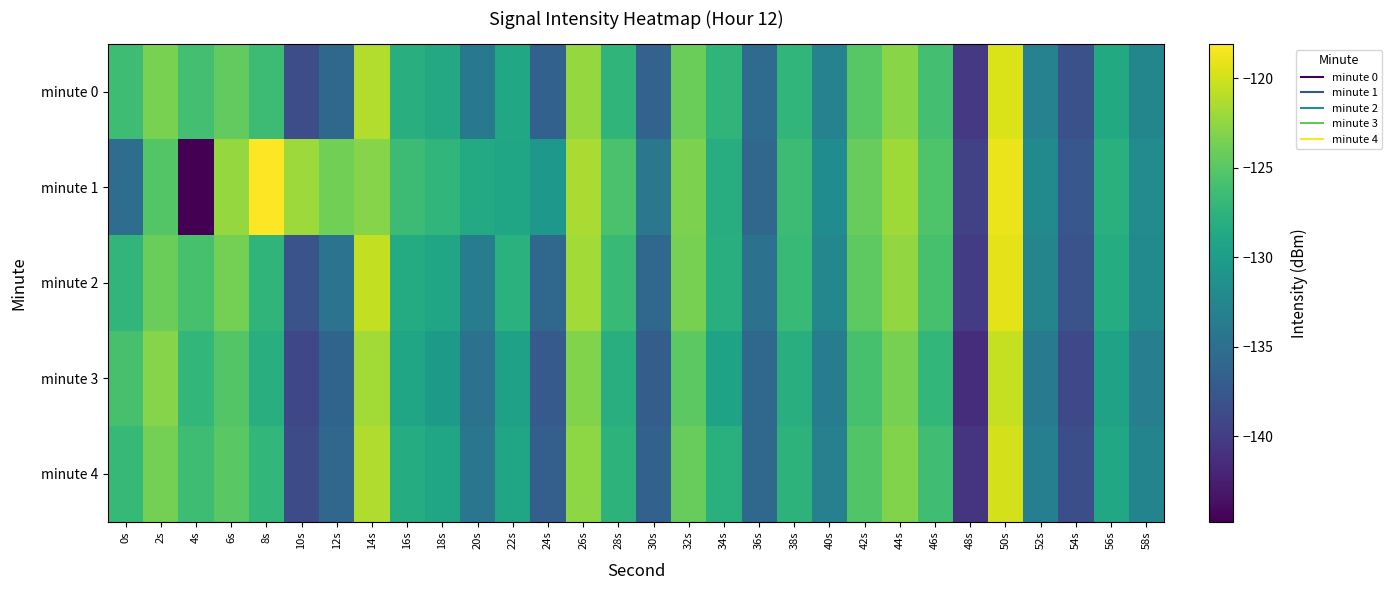

What is the difference between the highest and lowest values at 4s?

19.0